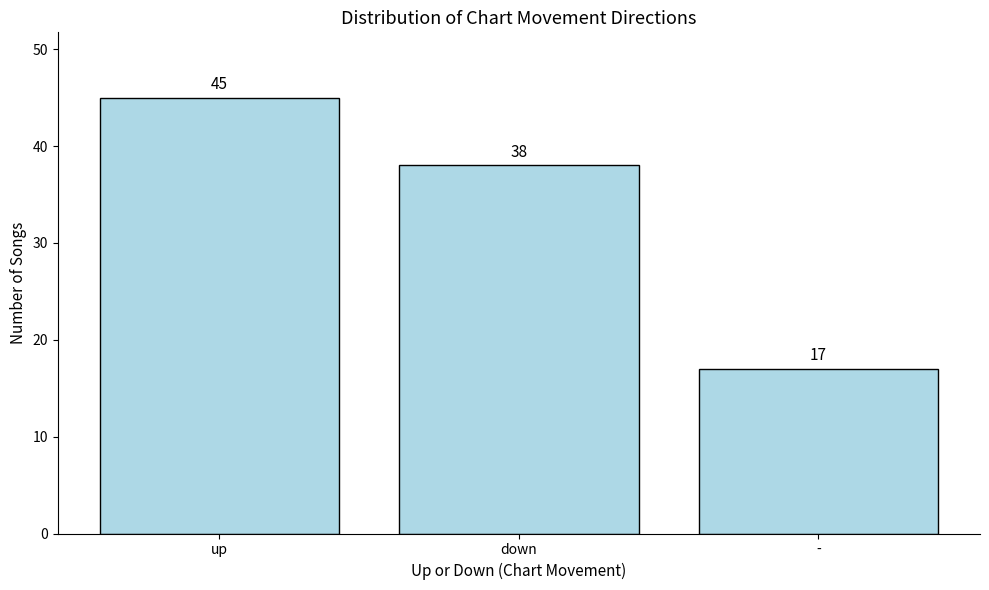

Rank the categories by value from lowest to highest.

-, down, up